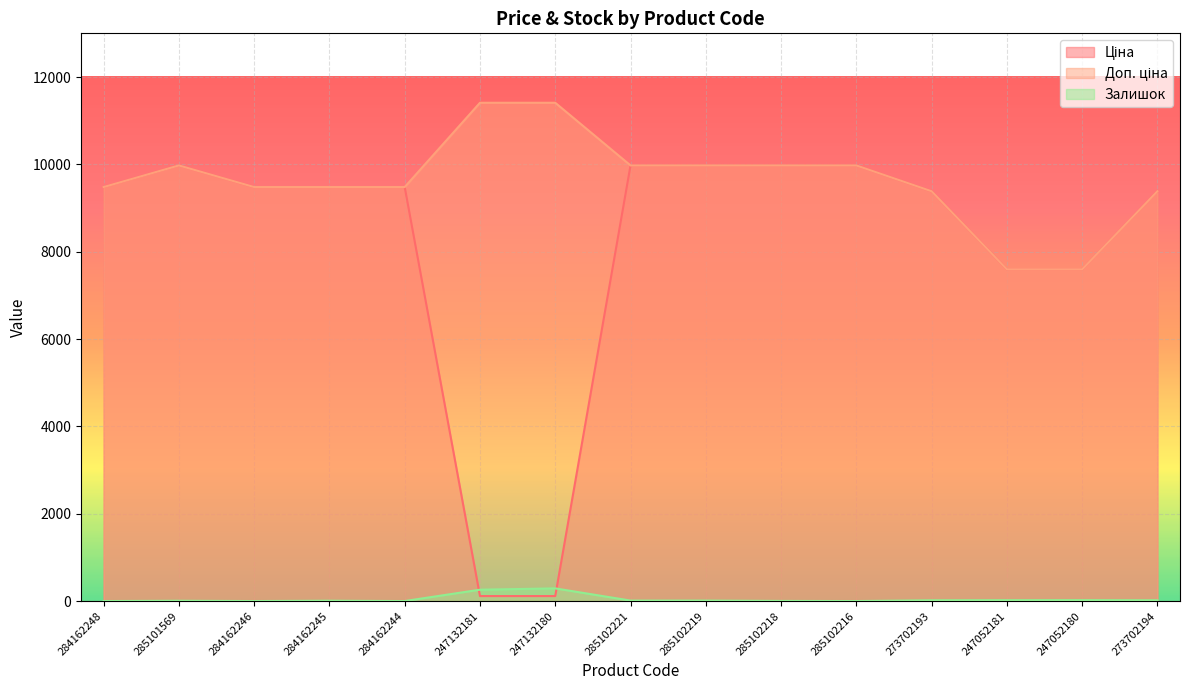

Between 247132180 and 247052180, which is larger?

247052180